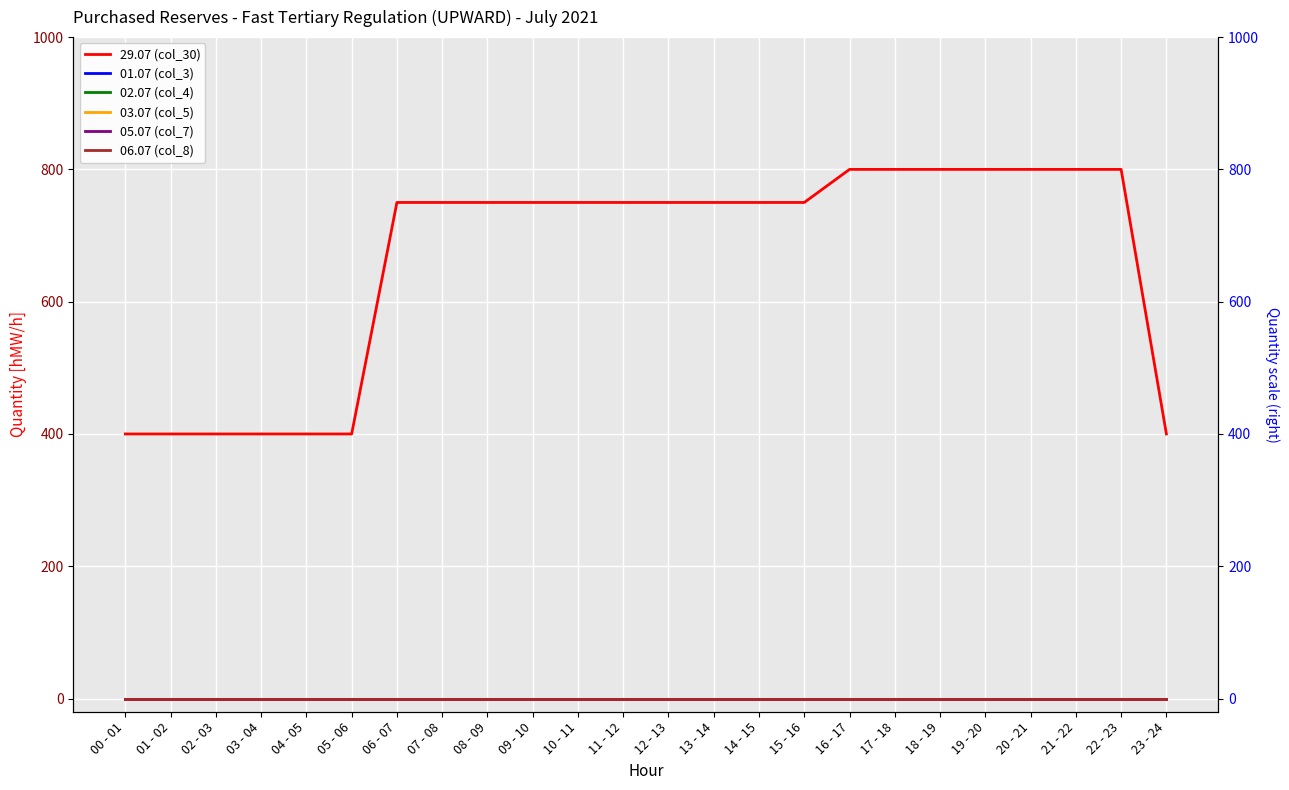

Which series changed the most between 02 - 03 and 06 - 07?

29.07 (col_30)